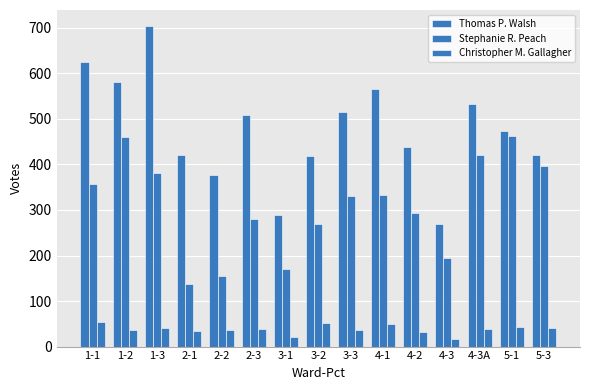

Reading left to right, list all the values displayed in this chart.

Thomas P. Walsh: 624	580	704	421	376	509	290	418	516	566	438	270	532	473	421
Stephanie R. Peach: 356	460	382	138	156	281	171	270	330	332	293	194	421	463	397
Christopher M. Gallagher: 55	37	40	35	37	39	21	52	36	50	33	17	39	44	41